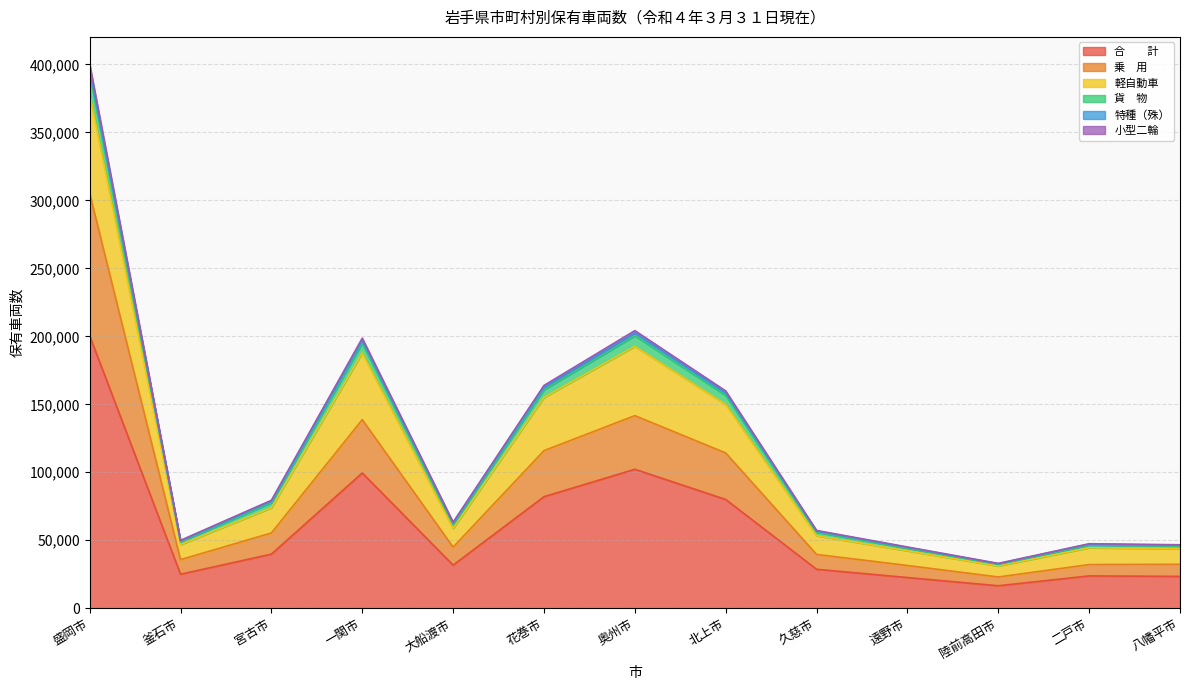

At which category is the sum across all series the highest?

盛岡市